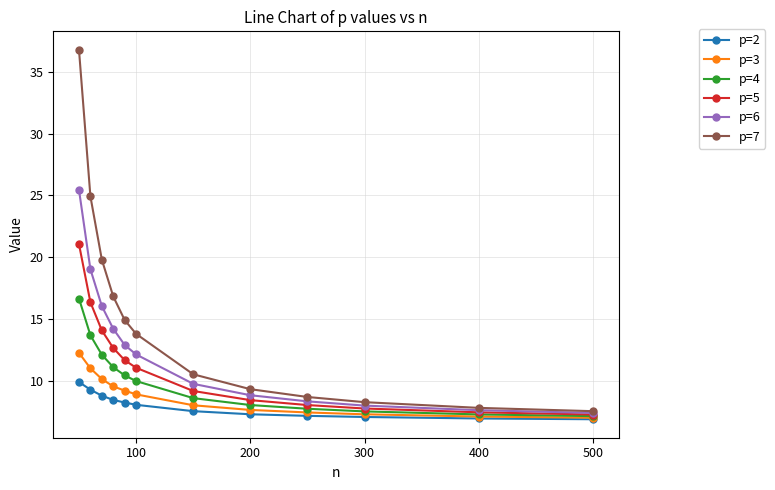

Which series has the largest range (max minus min)?

p=7